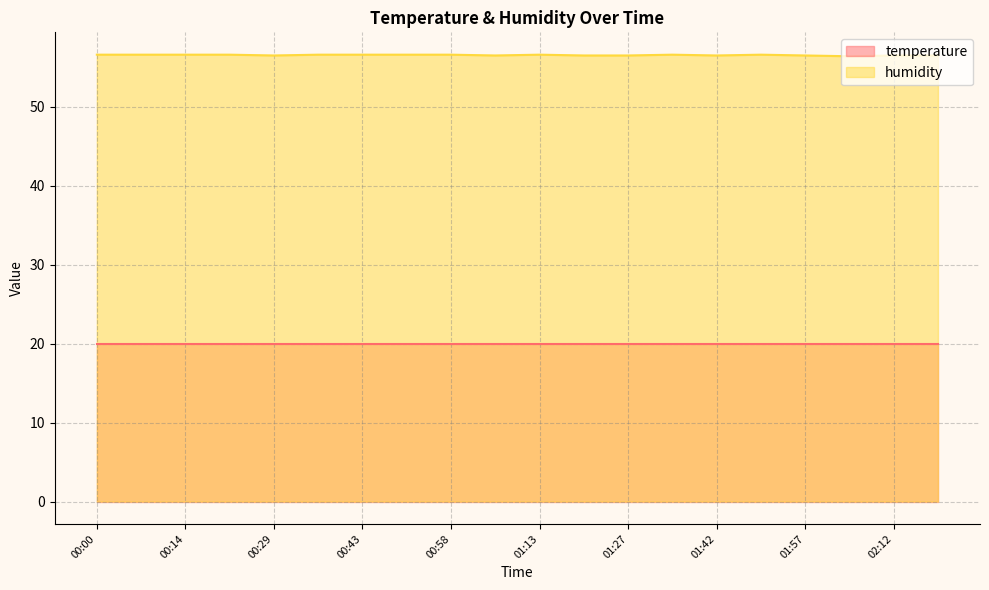

What position from the right is 00:21?

17